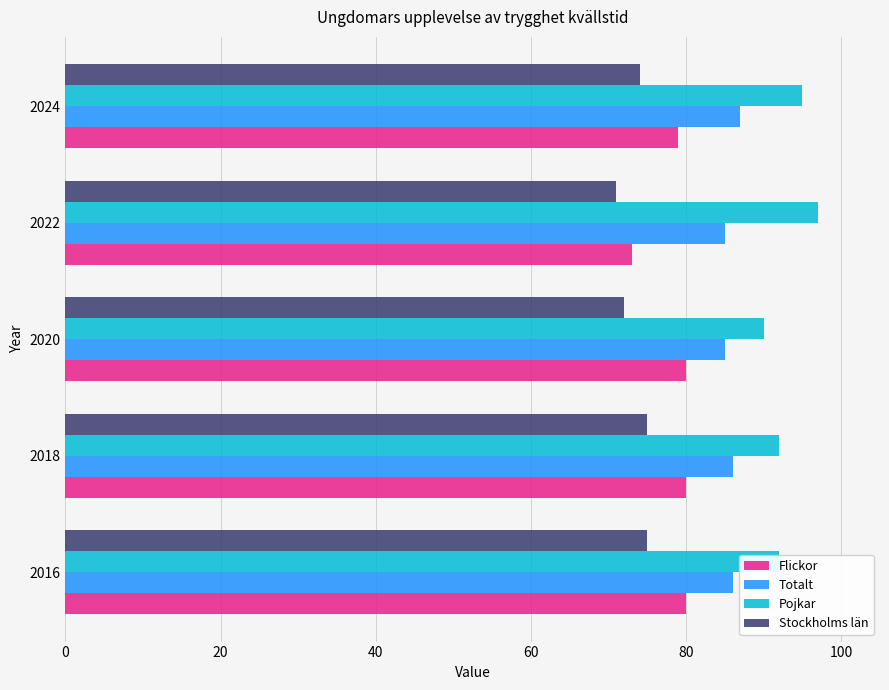

Which series has the largest total across all categories?

Pojkar